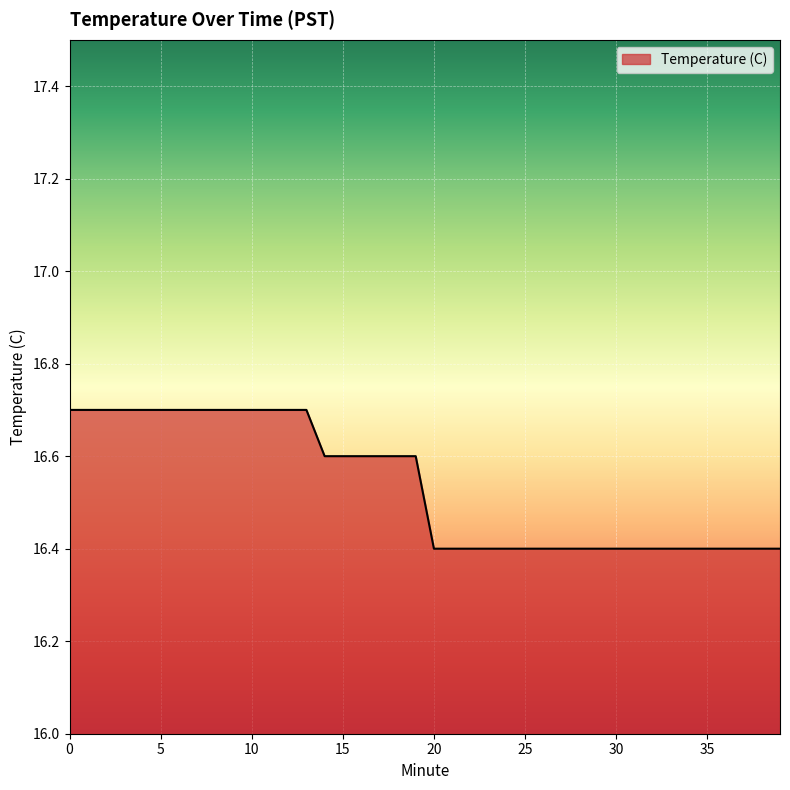

Count the values in the range 16 to 17.

40